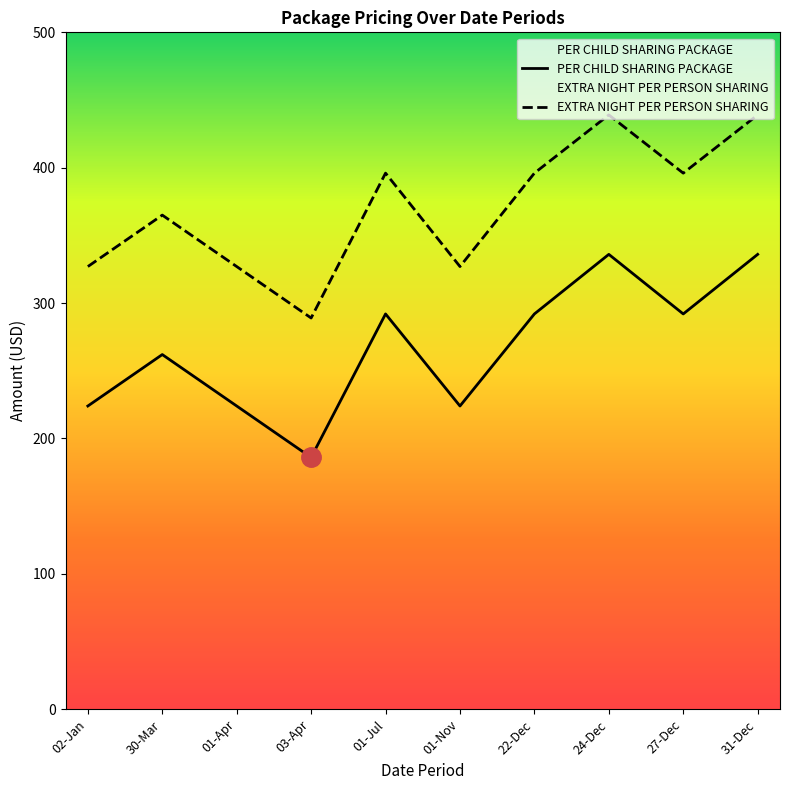

Which series has the largest total across all categories?

EXTRA NIGHT PER PERSON SHARING